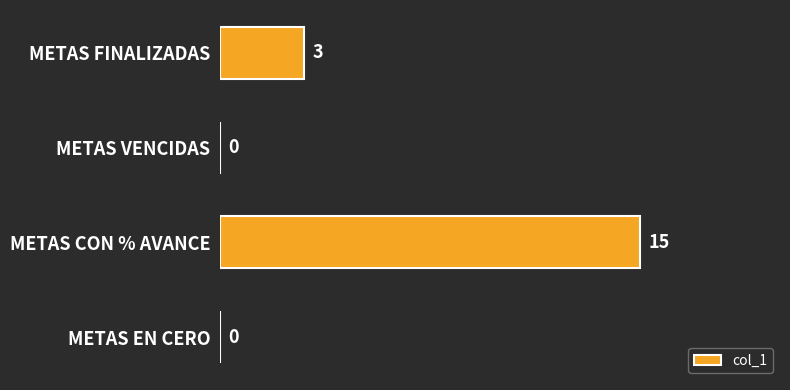

Are the bars horizontal?

Yes